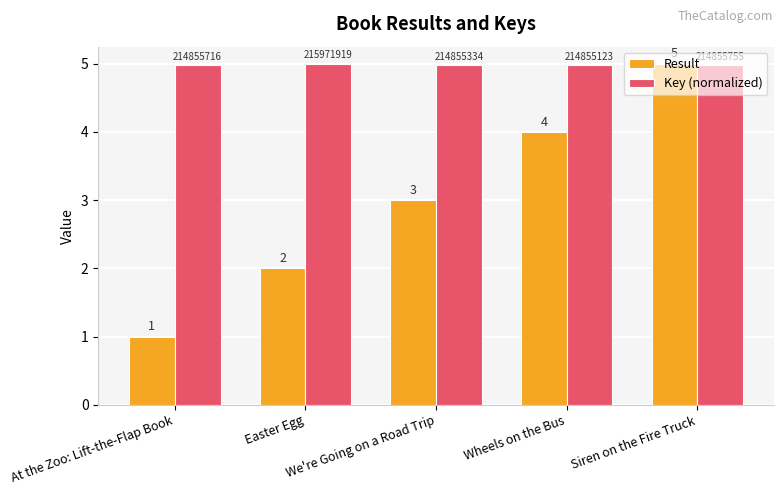

What is the greatest value displayed?

5.0